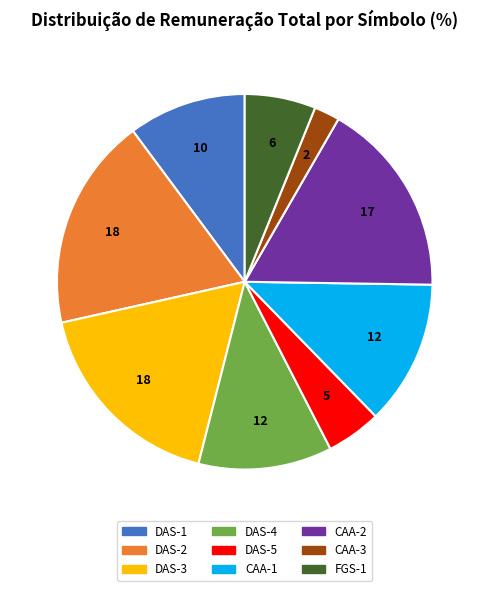

Is the sum of CAA-3 and CAA-1 greater than half?

No